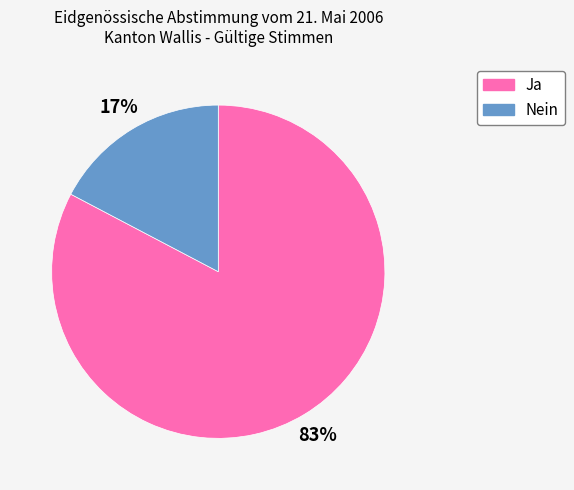

How many segments does this pie chart have?

2